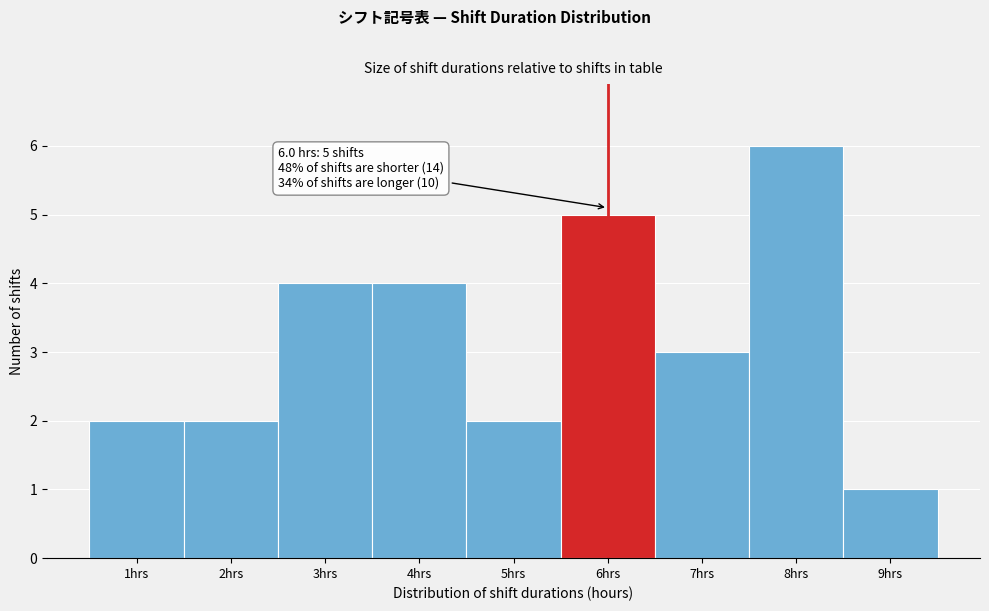

Over which range of the x-axis is the bar tallest?

7.5 to 8.5